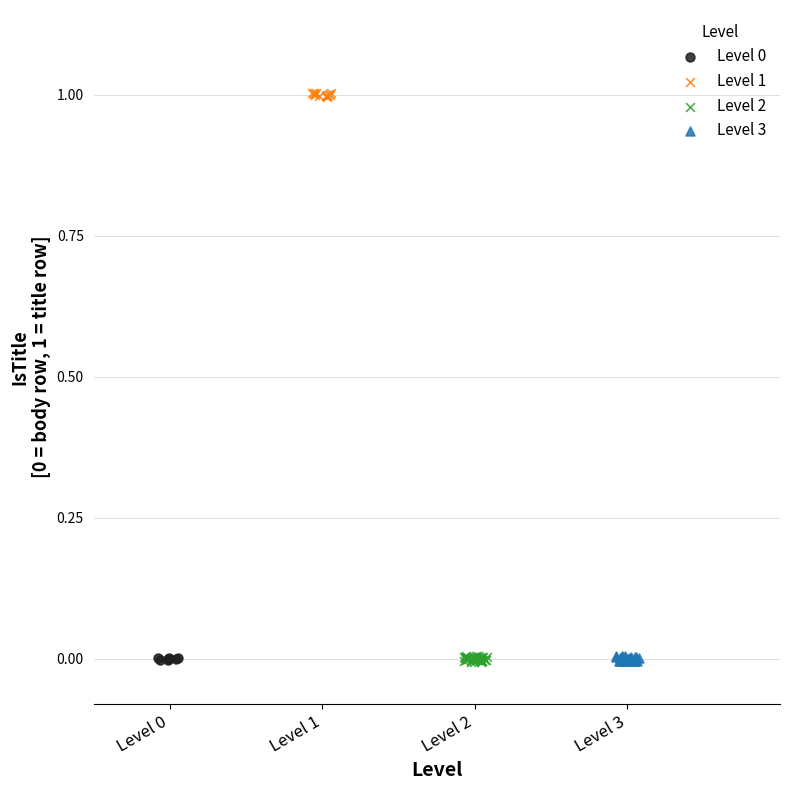

Which series contains the highest Y value?

Level 1